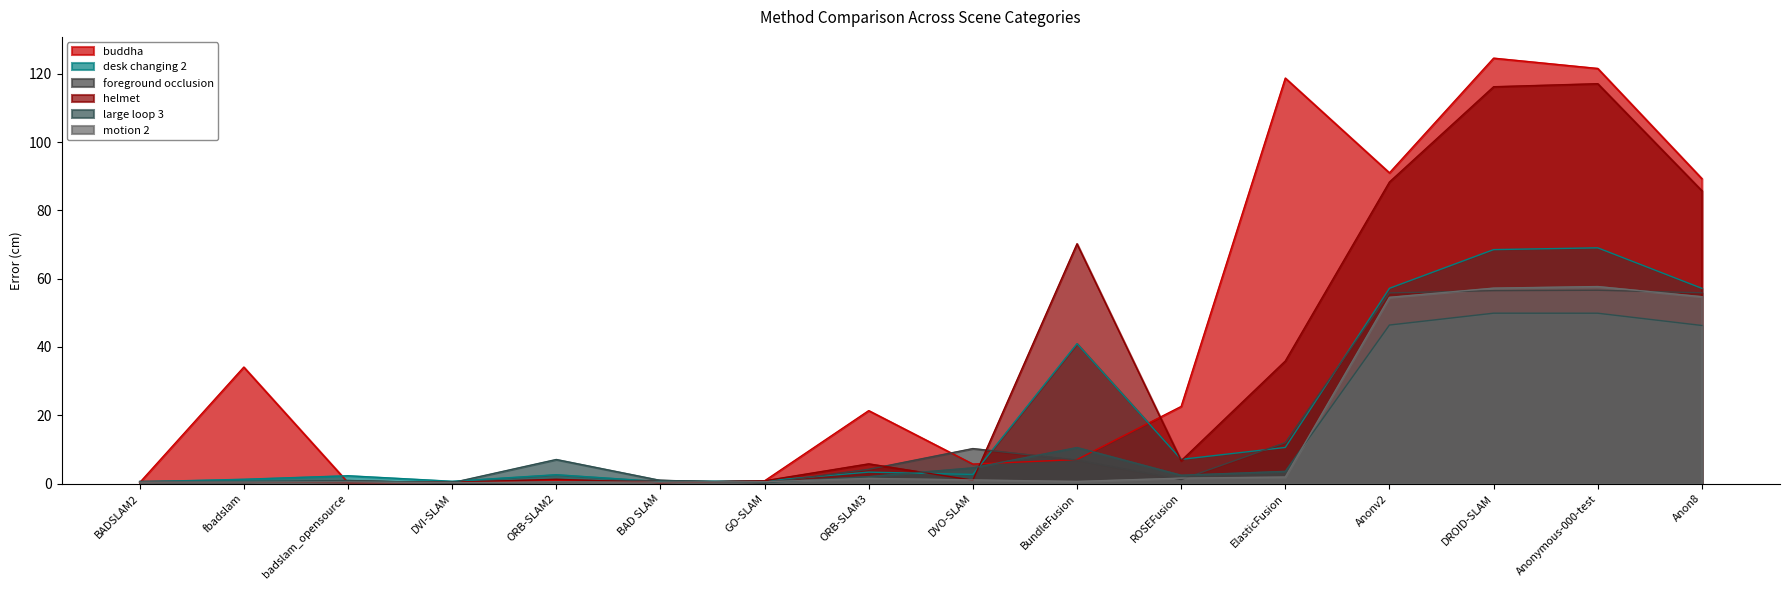

What is the sum of the motion 2 values at GO-SLAM and Anonymous-000-test?

58.2